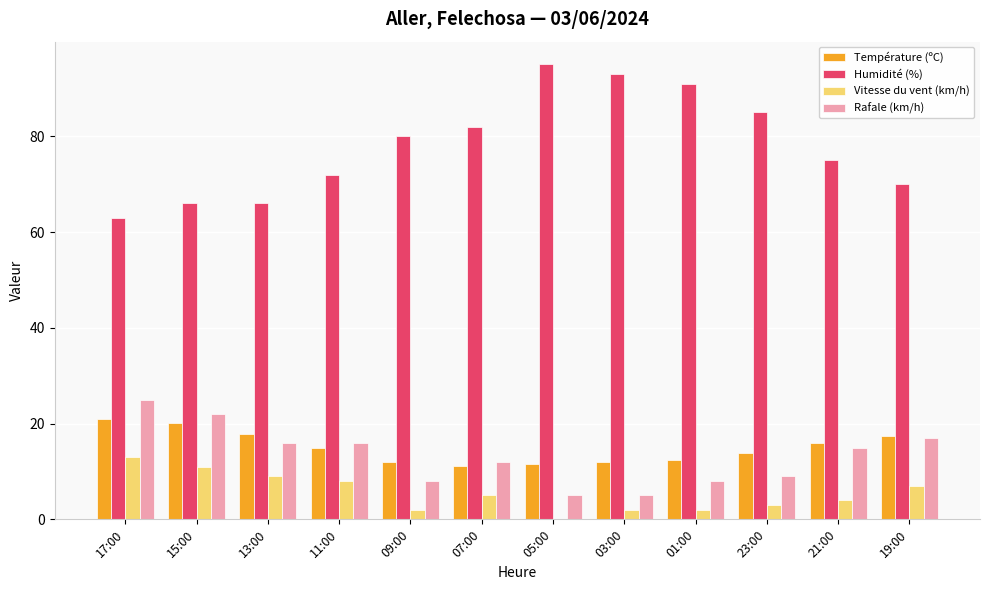

How many groups of bars are there?

12